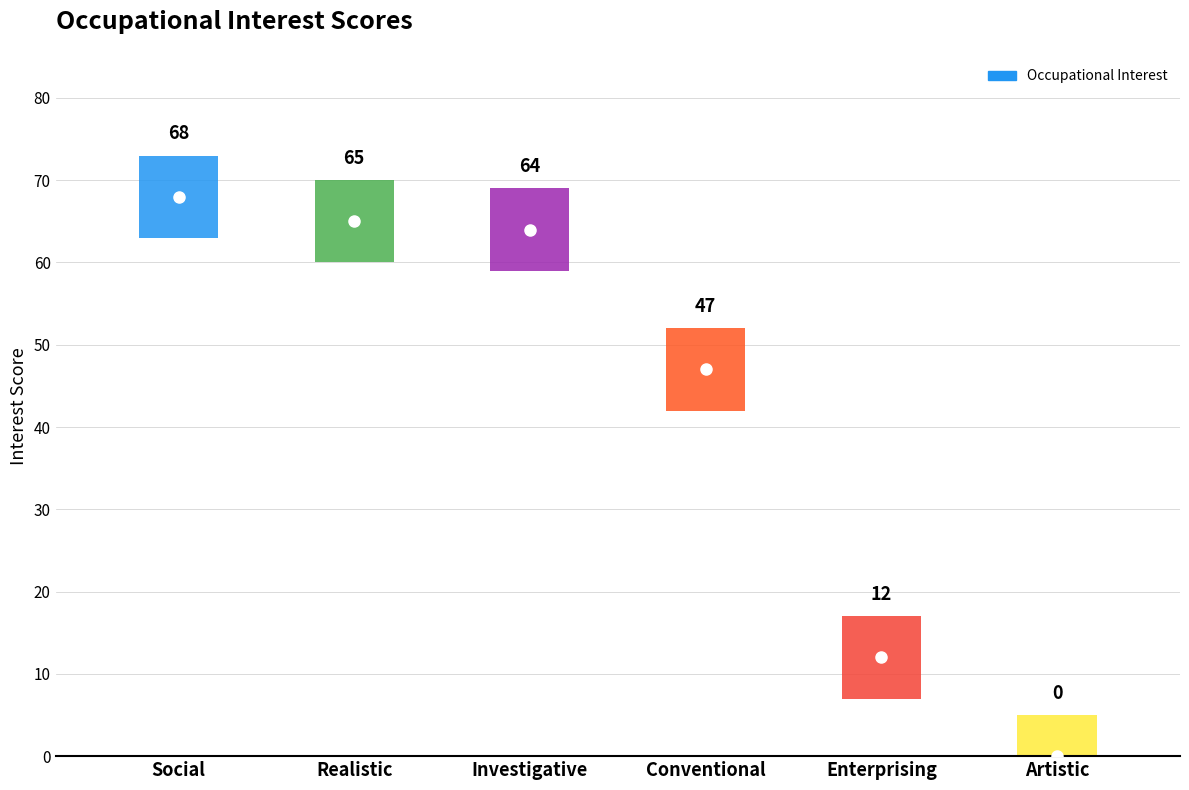

Read the value at Social, to the nearest 5.

70